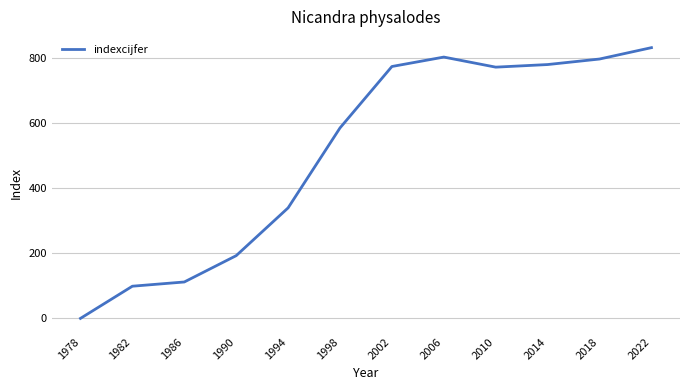

At which label is the value closest to 416?

1994